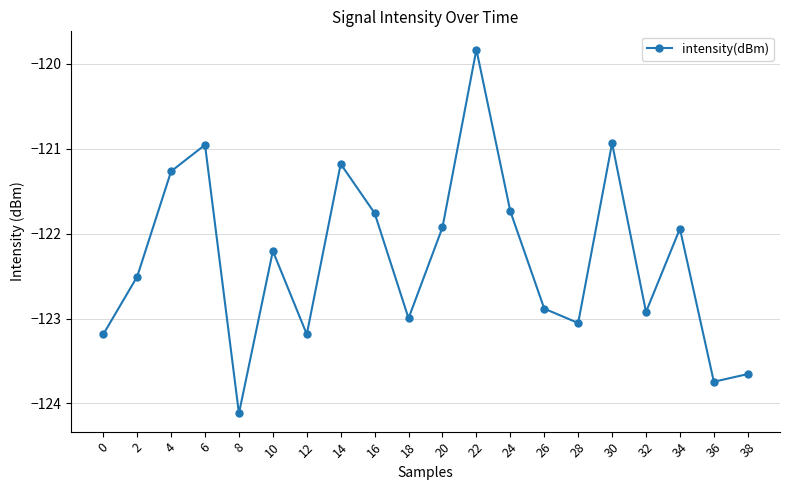

At which label does the data first exceed -122?

4